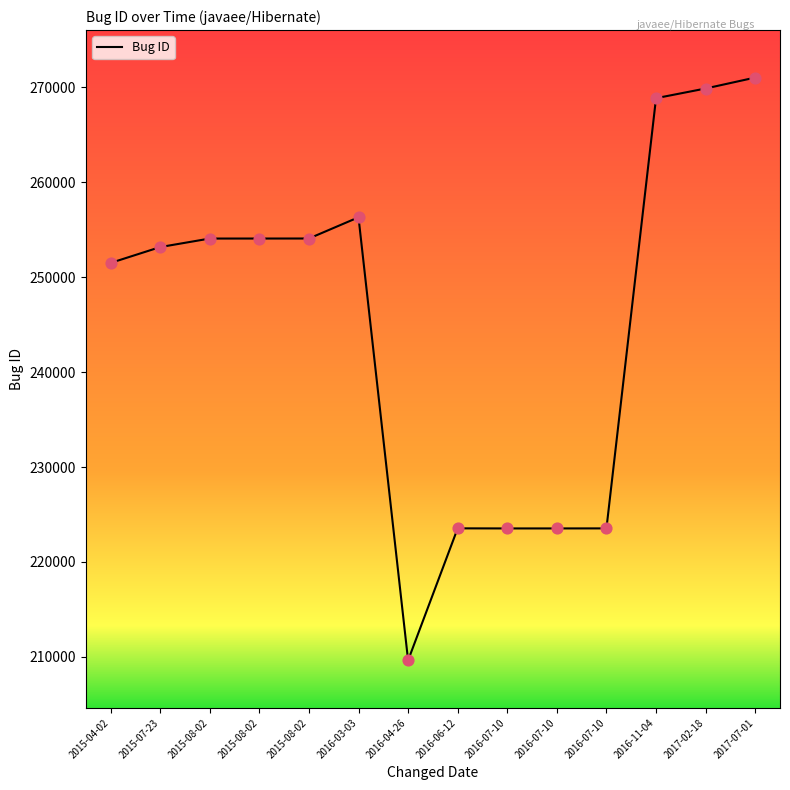

Which has a higher value, 2015-07-23 or 2017-02-18?

2017-02-18